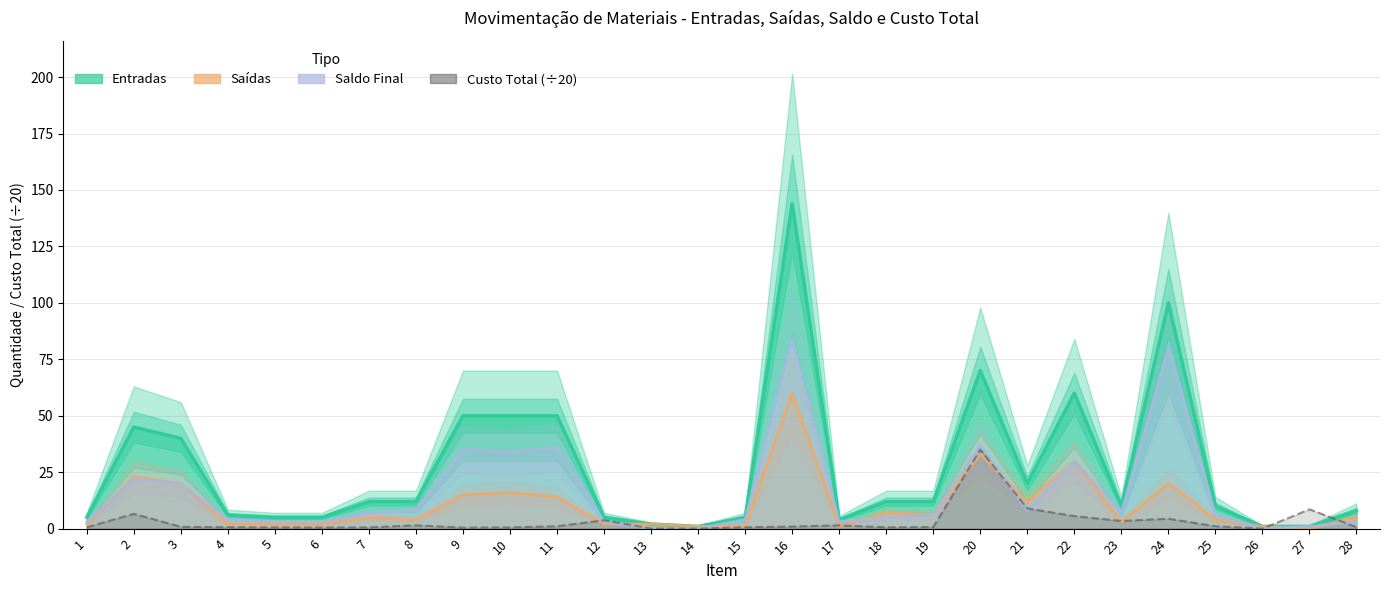

Reading right to left, transcribe all the data shown in this chart.

Entradas: 28=8.0	27=1.0	26=1.0	25=10.0	24=100.0	23=10.0	22=60.0	21=20.0	20=70.0	19=12.0	18=12.0	17=4.0	16=144.0	15=5.0	14=1.0	13=2.0	12=5.0	11=50.0	10=50.0	9=50.0	8=12.0	7=12.0	6=5.0	5=5.0	4=6.0	3=40.0	2=45.0	1=5.0
Saidas: 28=5.0	27=0.0	26=1.0	25=4.0	24=20.0	23=3.0	22=30.0	21=12.0	20=33.0	19=6.0	18=7.0	17=1.0	16=60.0	15=1.0	14=1.0	13=2.0	12=2.0	11=14.0	10=16.0	9=15.0	8=4.0	7=5.0	6=2.0	5=2.0	4=2.0	3=20.0	2=23.0	1=2.0
Saldo final: 28=3.0	27=1.0	26=0.0	25=6.0	24=80.0	23=7.0	22=30.0	21=8.0	20=37.0	19=6.0	18=5.0	17=3.0	16=84.0	15=4.0	14=0.0	13=0.0	12=3.0	11=36.0	10=34.0	9=35.0	8=8.0	7=7.0	6=3.0	5=3.0	4=4.0	3=20.0	2=22.0	1=3.0
Custo total: 28=0.7	27=8.5	26=0.0	25=1.1	24=4.4	23=3.4	22=5.5	21=8.9	20=35.0	19=0.7	18=0.6	17=1.4	16=0.9	15=0.6	14=0.0	13=0.0	12=3.7	11=1.1	10=0.5	9=0.4	8=1.5	7=0.6	6=0.5	5=0.5	4=0.6	3=0.8	2=6.5	1=0.6